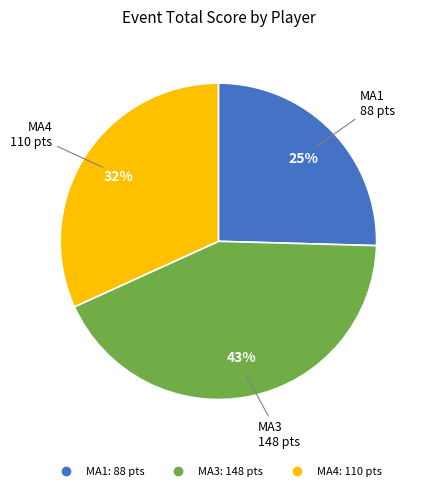

To the nearest percent, what is the average slice percentage?

33%